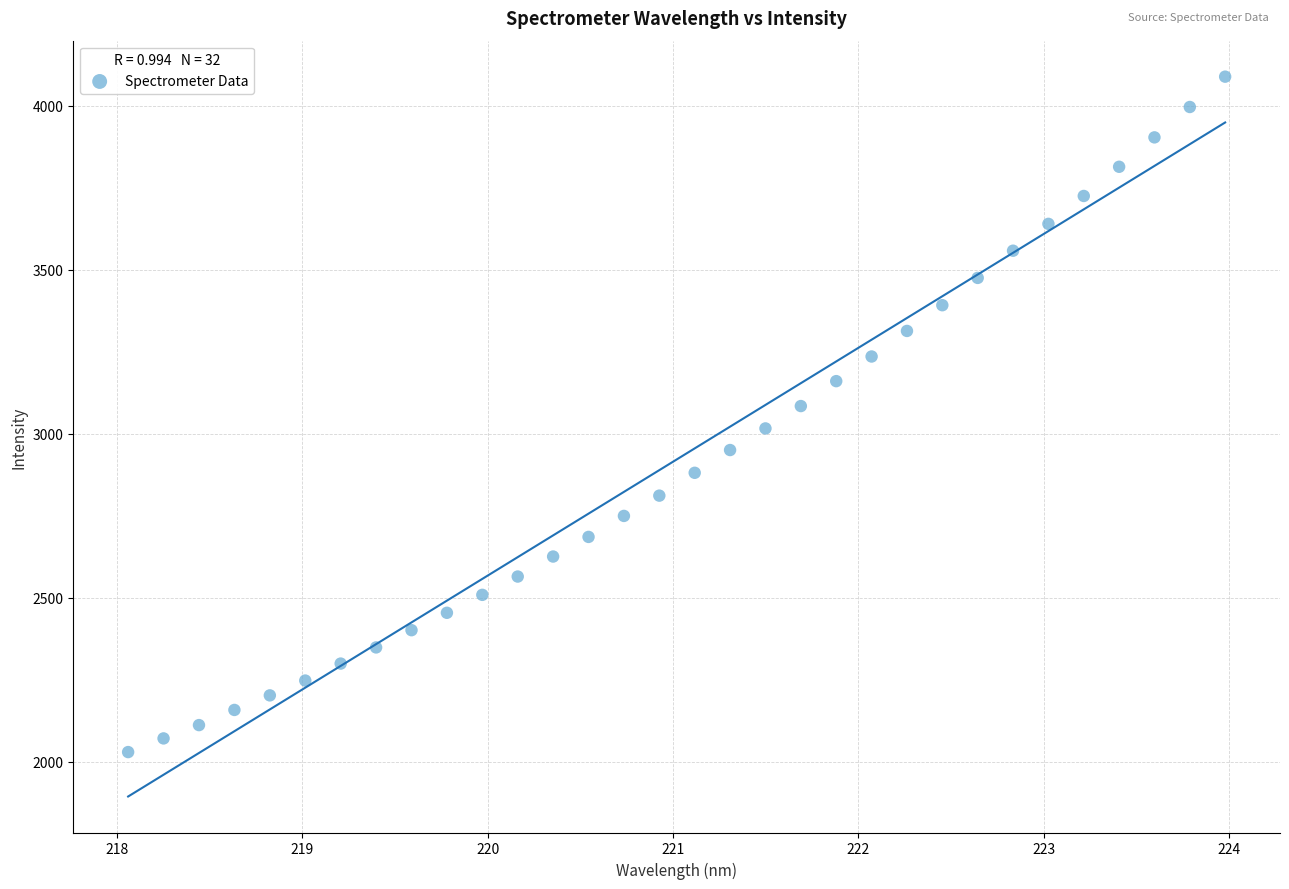

What is the range of Y values (max minus min)?

2058.7